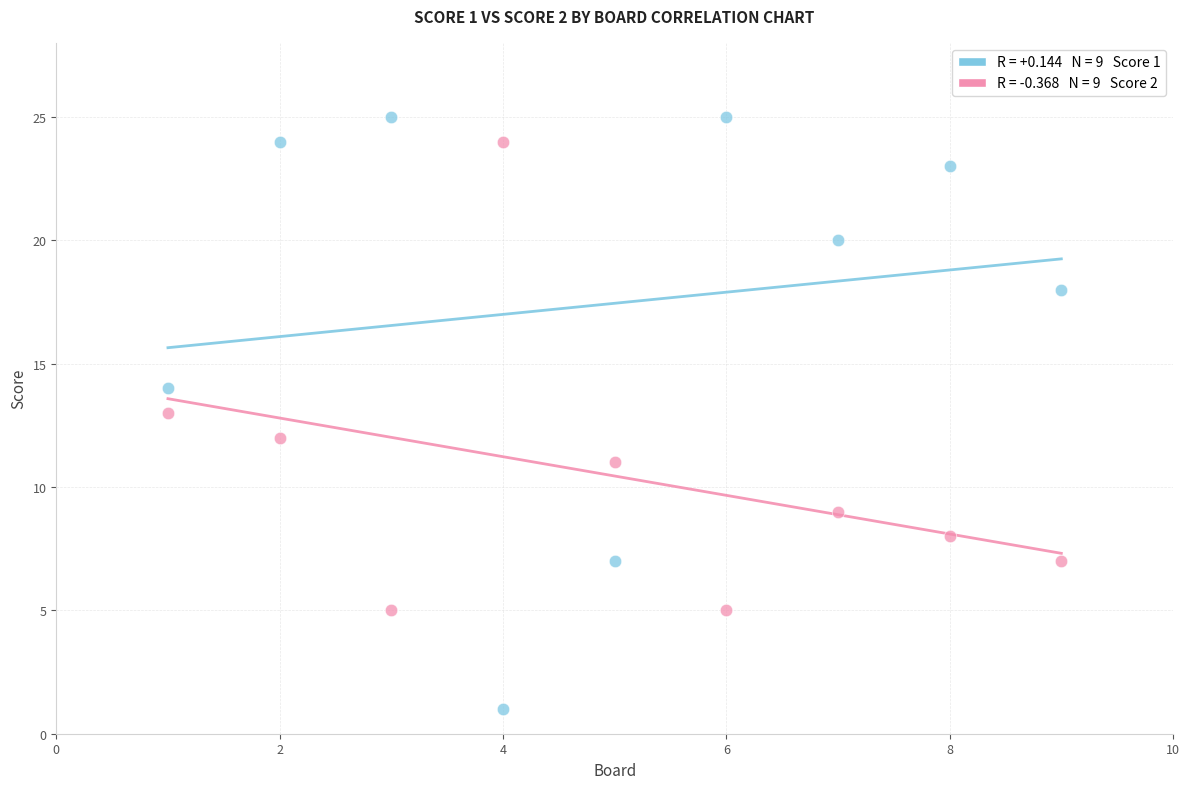

Across all data points, what is the range of Y values (max minus min)?

24